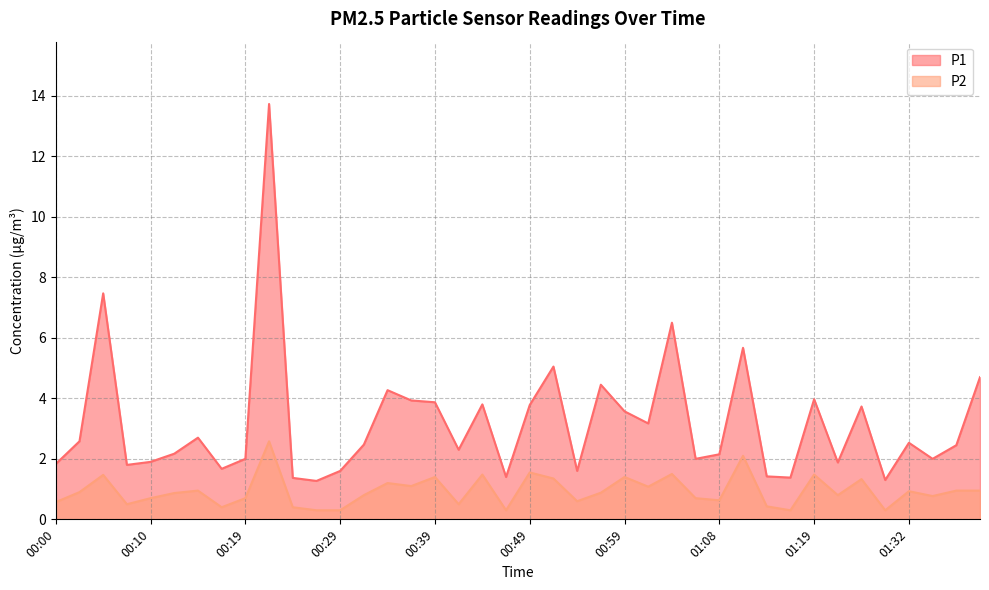

Count the number of data series in this chart.

2